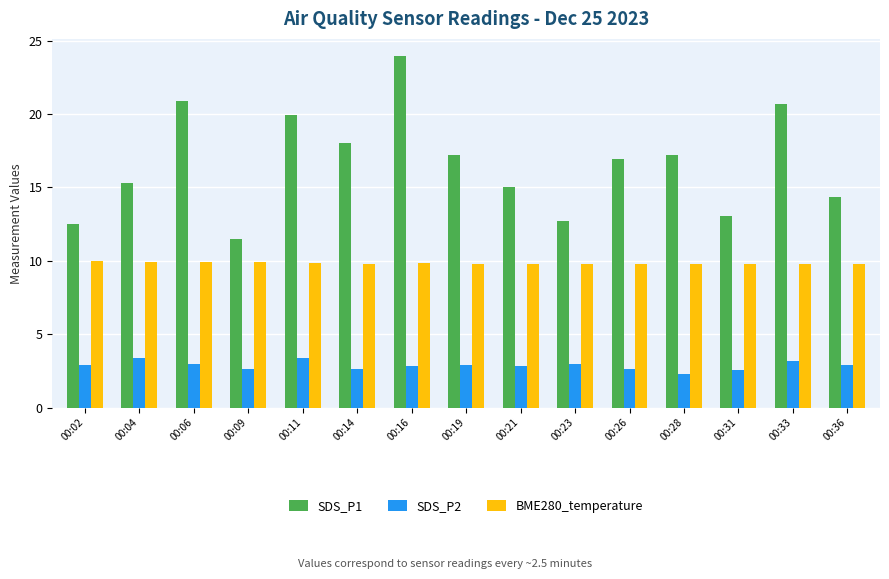

How many groups of bars are there?

15